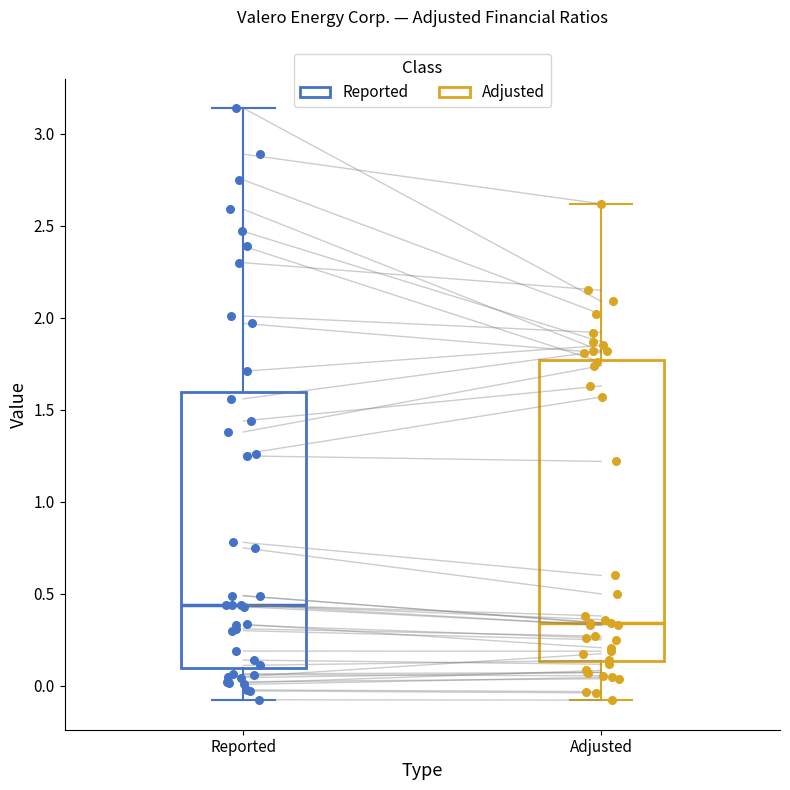

Which box has the highest median line?

Reported